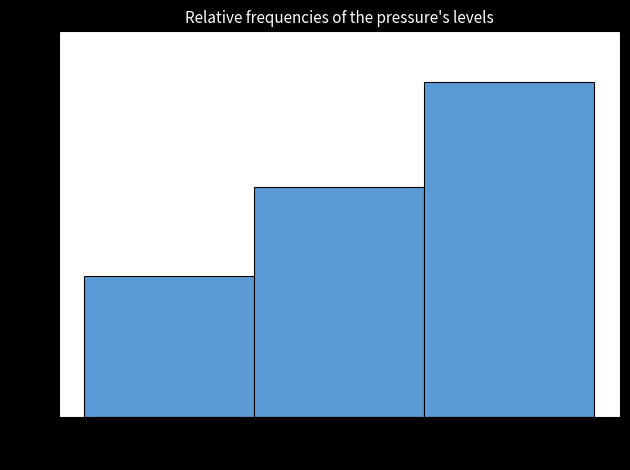

Reading left to right, transcribe this chart: for each bar, give the range it covers on the x-axis and its height. Neither the bar edges nor the heights are printed on the chart, so give them approximately, as read against the axes.

96624 to 96652: 0.20
96652 to 96678: 0.33
96678 to 96706: 0.48